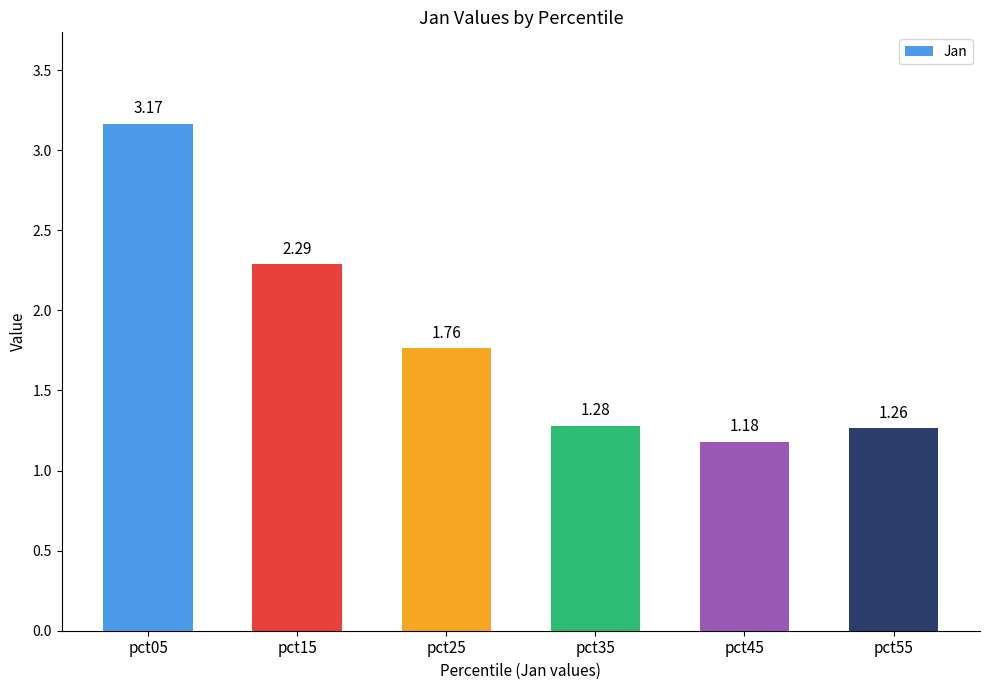

At which category does the chart reach its peak across all series?

pct05